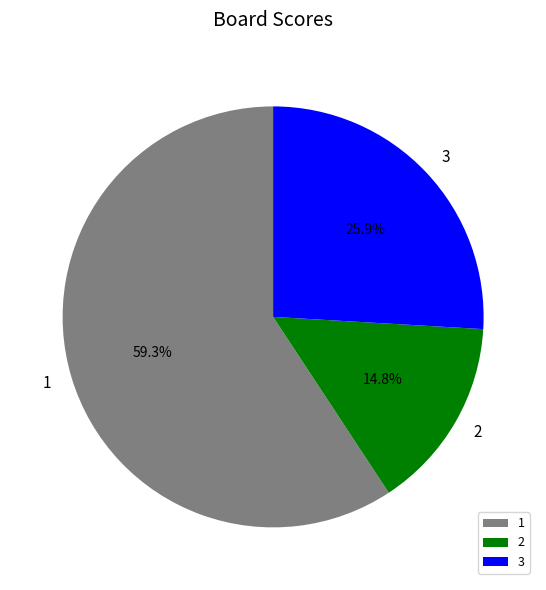

Which slice is the largest?

1